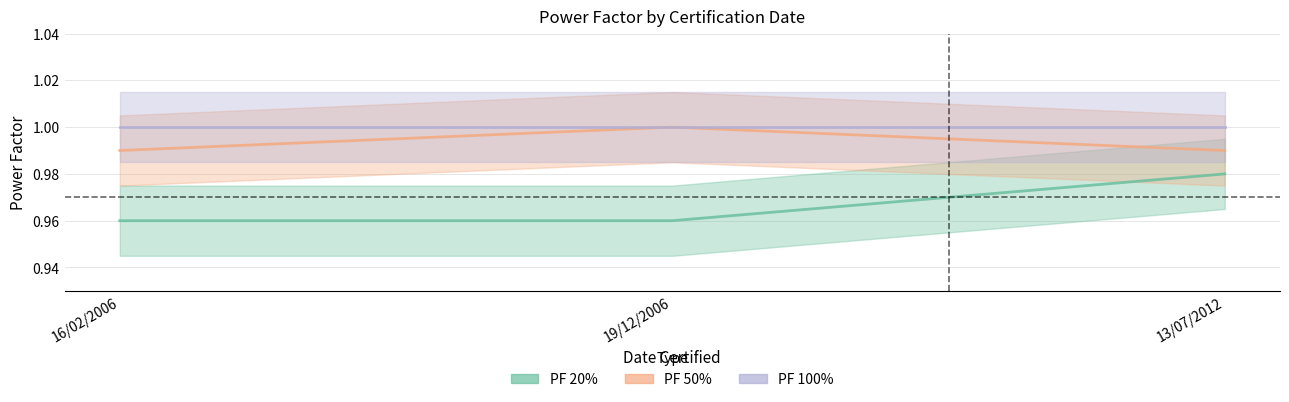

At which label does PF 20% reach its minimum?

16/02/2006